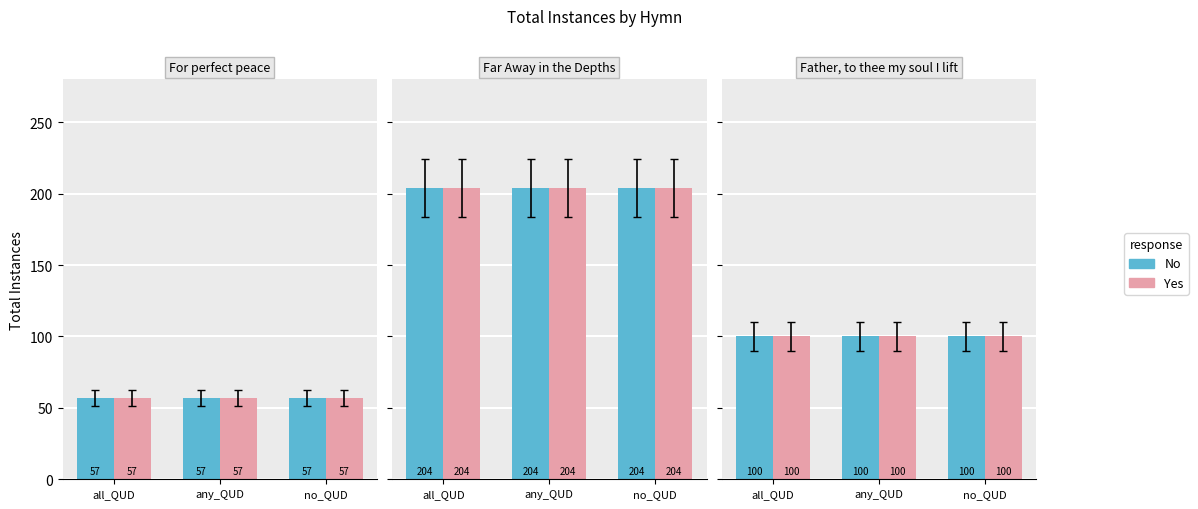

The No series shows 48 at Father, to thee my soul I lift. True or false?

False